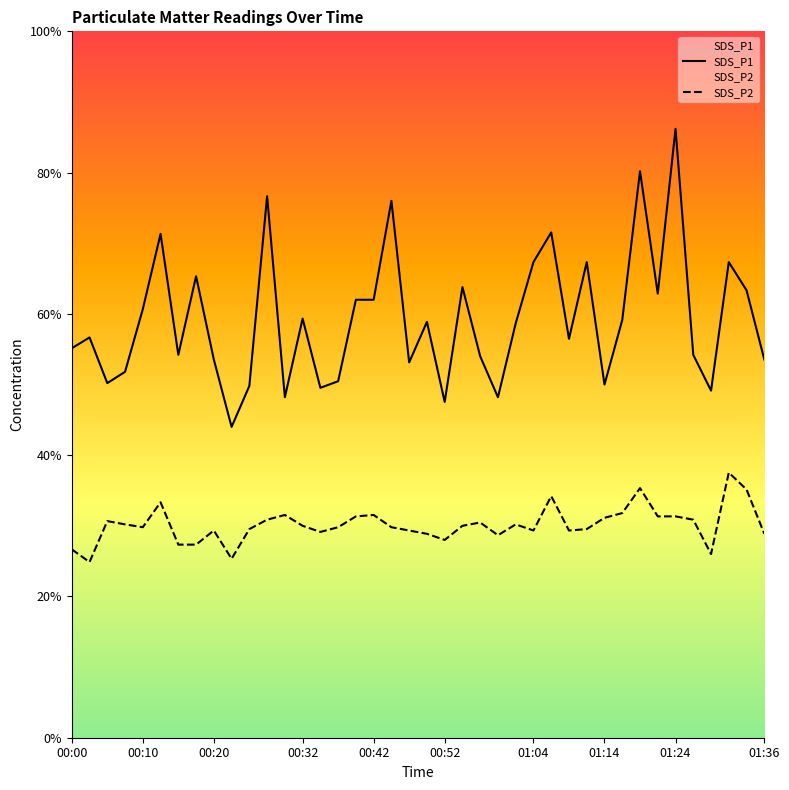

Reading left to right, list all the values displayed in this chart.

SDS_P1: 00:00=8.3	00:03=8.5	00:05=7.5	00:08=7.8	00:10=9.1	00:12=10.7	00:15=8.1	00:17=9.8	00:20=8.0	00:22=6.6	00:25=7.5	00:27=11.5	00:30=7.2	00:32=8.9	00:35=7.4	00:37=7.6	00:40=9.3	00:42=9.3	00:45=11.4	00:47=8.0	00:50=8.8	00:52=7.1	00:55=9.6	00:57=8.1	00:59=7.2	01:02=8.8	01:04=10.1	01:07=10.7	01:09=8.5	01:12=10.1	01:14=7.5	01:17=8.9	01:19=12.0	01:21=9.4	01:24=12.9	01:26=8.1	01:29=7.4	01:31=10.1	01:34=9.5	01:36=8.0
SDS_P2: 00:00=4.0	00:03=3.7	00:05=4.6	00:08=4.5	00:10=4.5	00:12=5.0	00:15=4.1	00:17=4.1	00:20=4.4	00:22=3.8	00:25=4.4	00:27=4.6	00:30=4.7	00:32=4.5	00:35=4.4	00:37=4.5	00:40=4.7	00:42=4.7	00:45=4.5	00:47=4.4	00:50=4.3	00:52=4.2	00:55=4.5	00:57=4.6	00:59=4.3	01:02=4.5	01:04=4.4	01:07=5.1	01:09=4.4	01:12=4.4	01:14=4.7	01:17=4.8	01:19=5.3	01:21=4.7	01:24=4.7	01:26=4.6	01:29=3.9	01:31=5.6	01:34=5.3	01:36=4.3